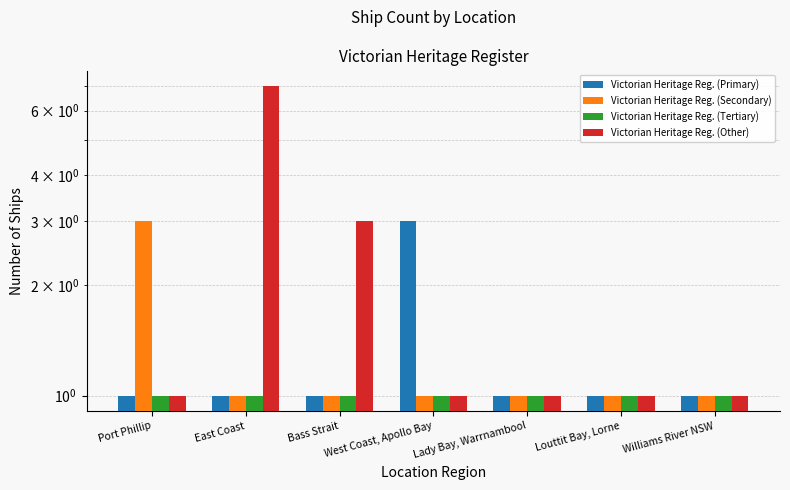

The value of Victorian Heritage Reg. (Primary) at Bass Strait is 1. True or false?

True